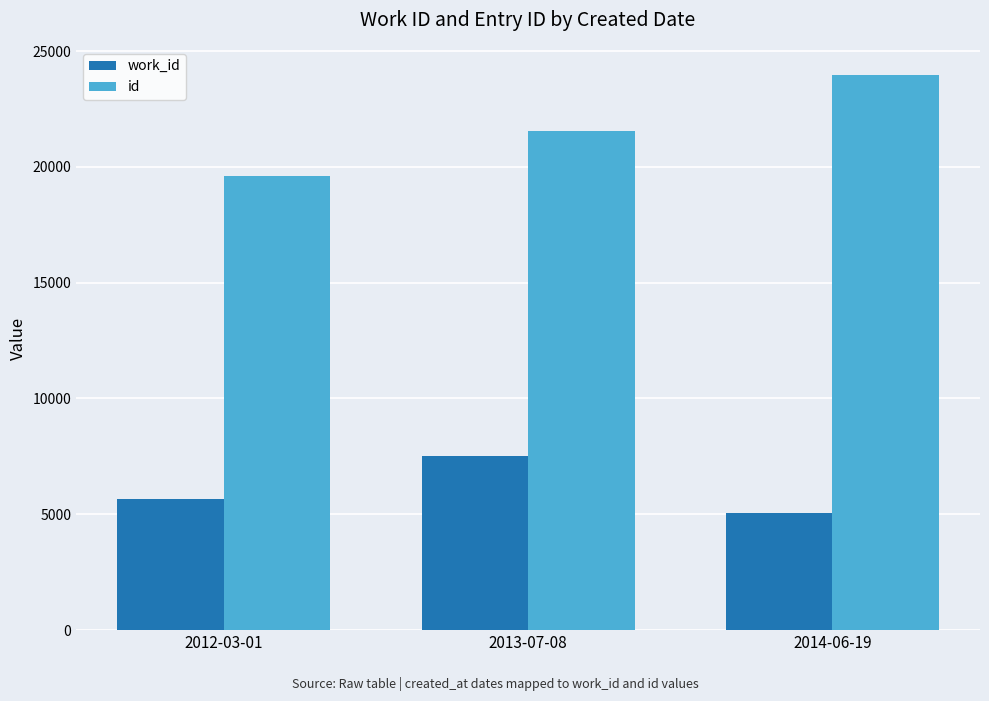

Is it true that work_id equals 5073 at 2014-06-19?

True